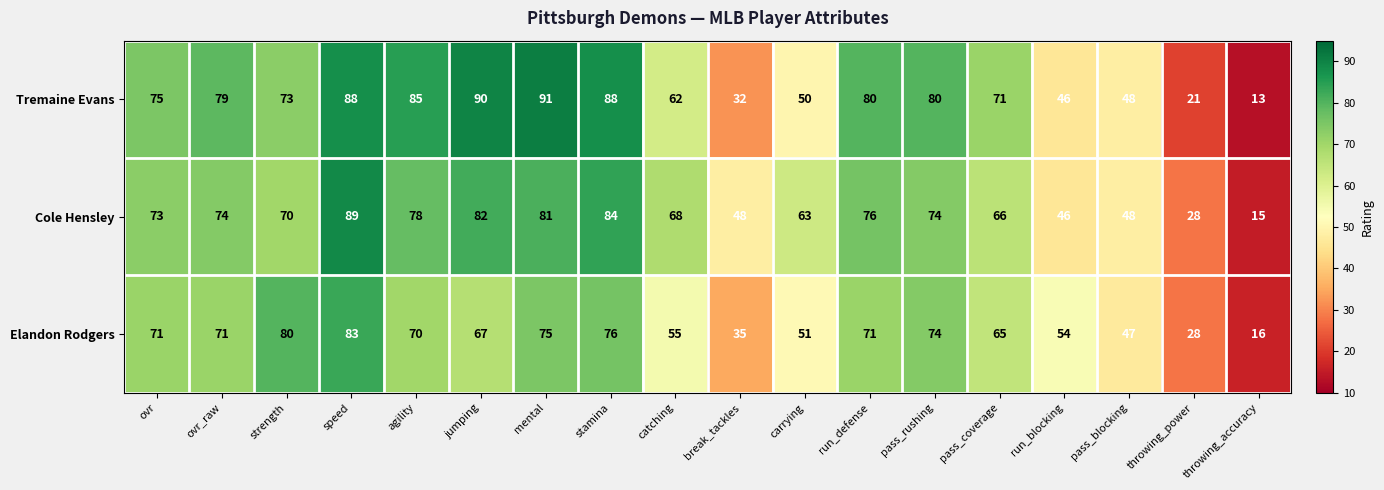

At mental, list the series in order from smallest to largest.

Elandon Rodgers, Cole Hensley, Tremaine Evans